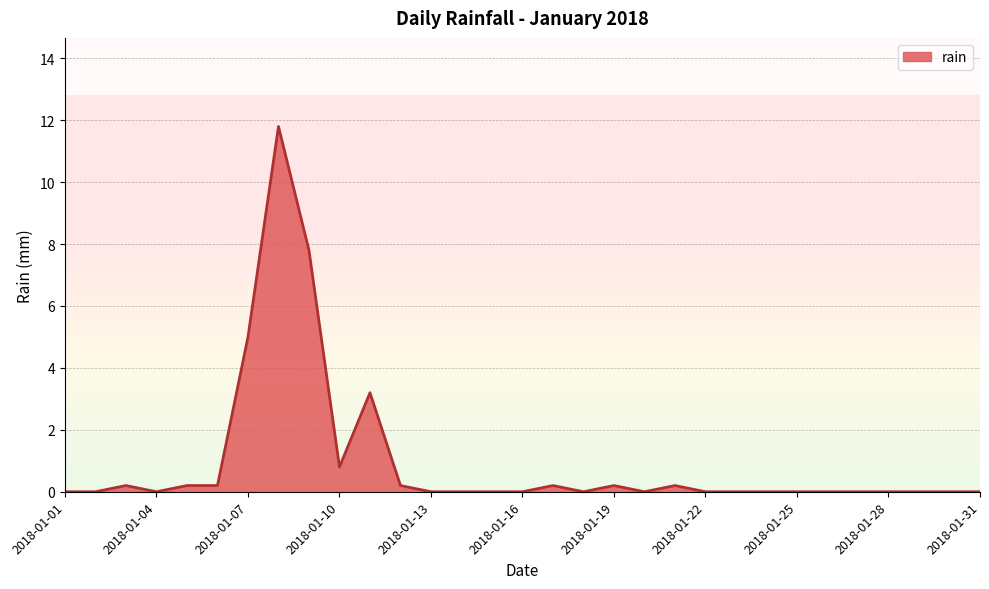

Where is the first local maximum?

2018-01-03